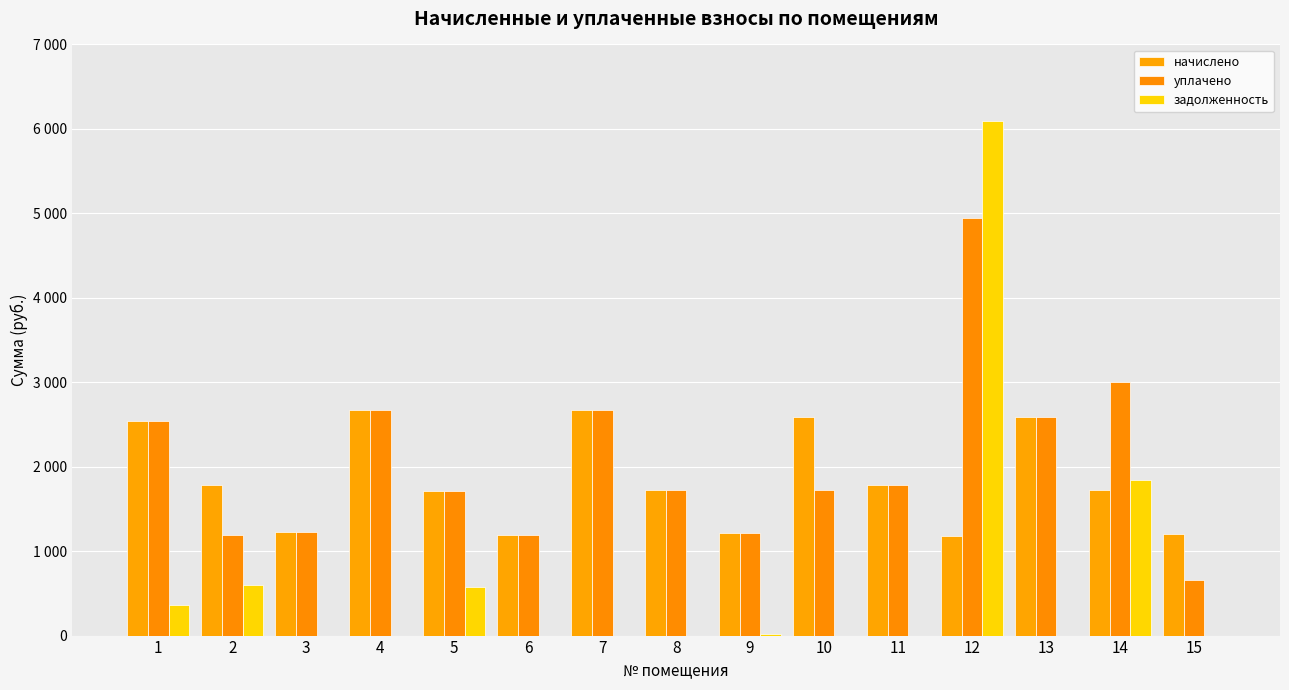

Are the bars grouped side by side (vs. stacked)?

Yes